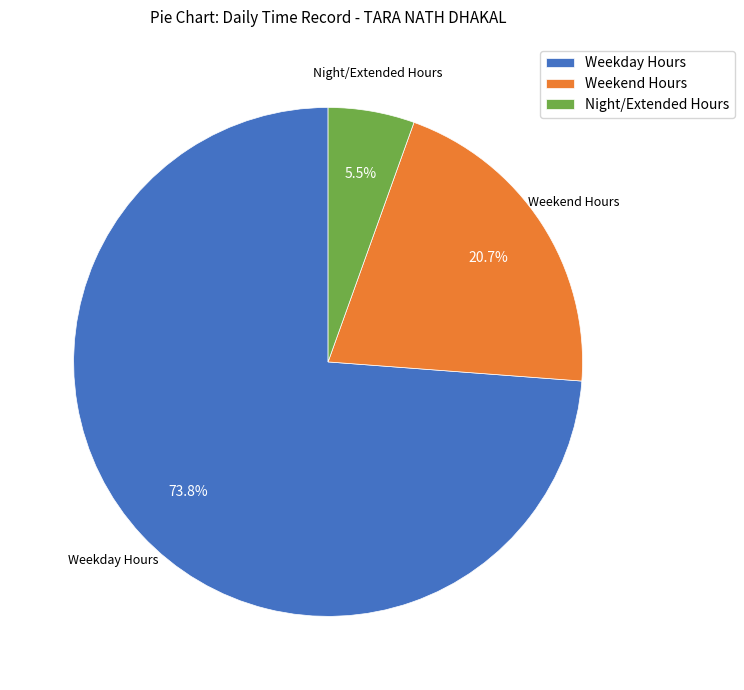

Rank the categories by value from highest to lowest.

Weekday Hours, Weekend Hours, Night/Extended Hours